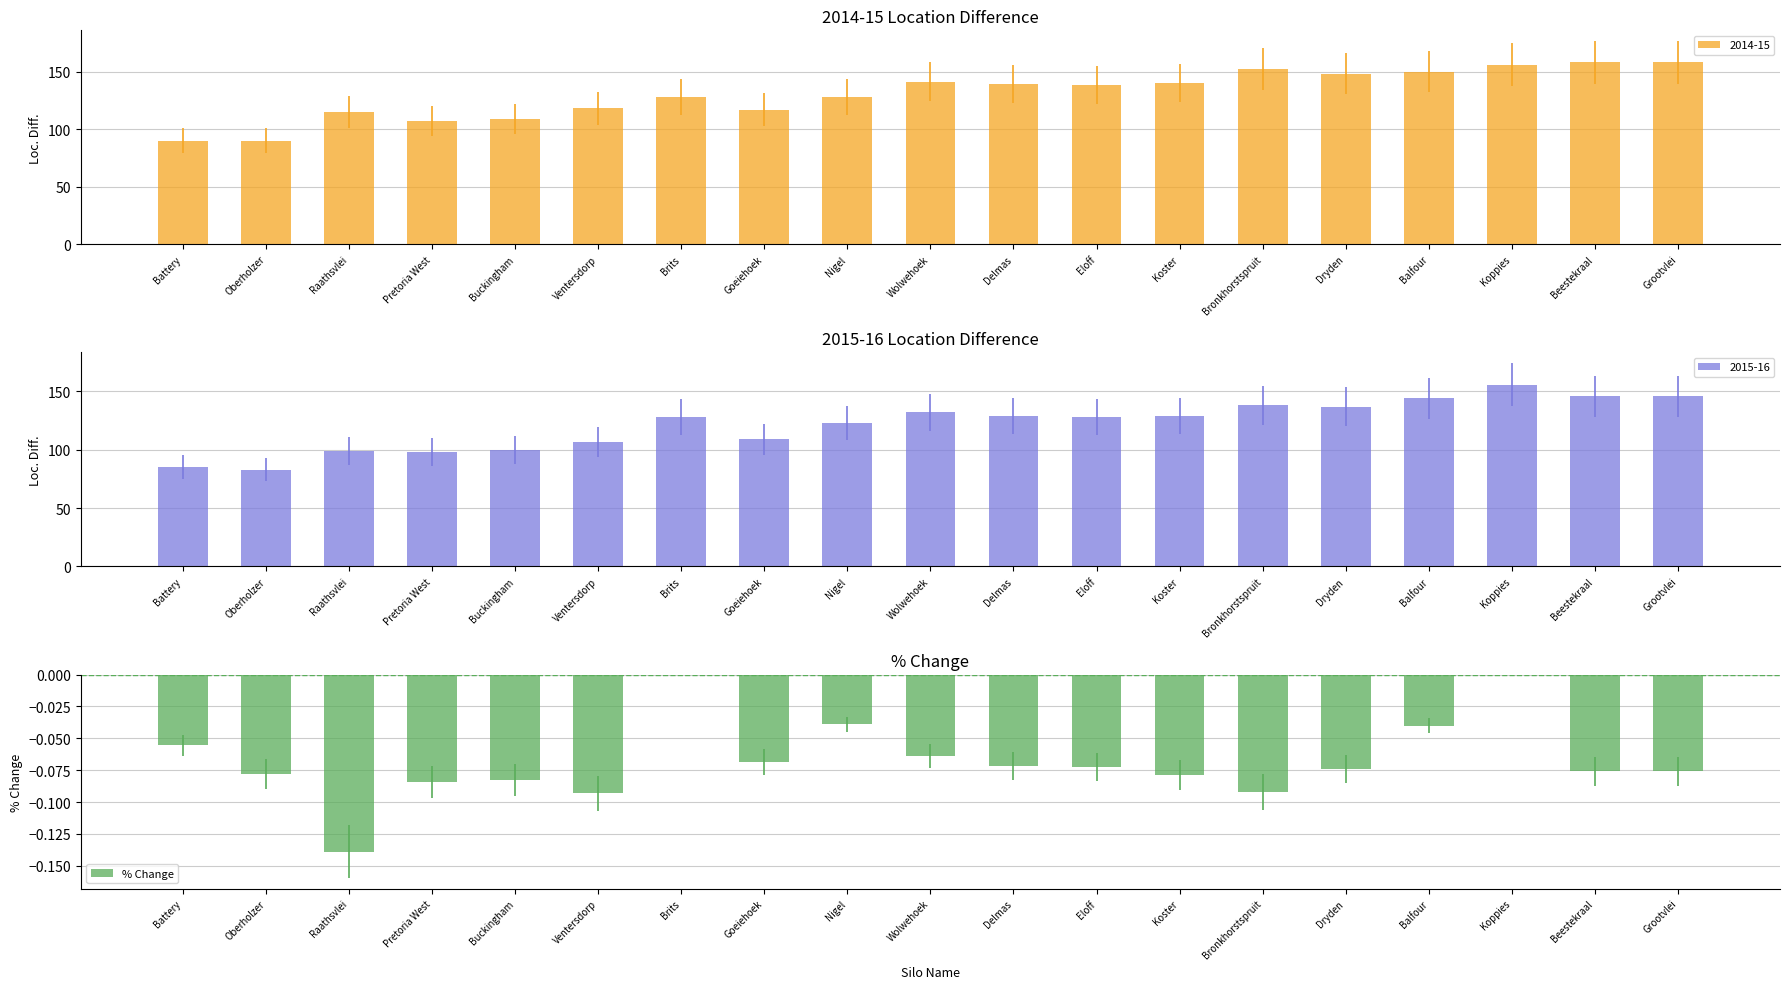

Does the chart contain stacked bars?

No